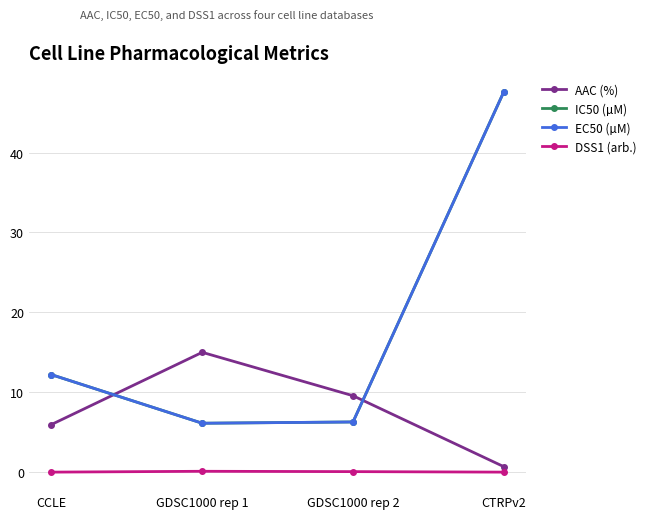

The value of AAC (%) at GDSC1000 rep 2 is 13.1. True or false?

False